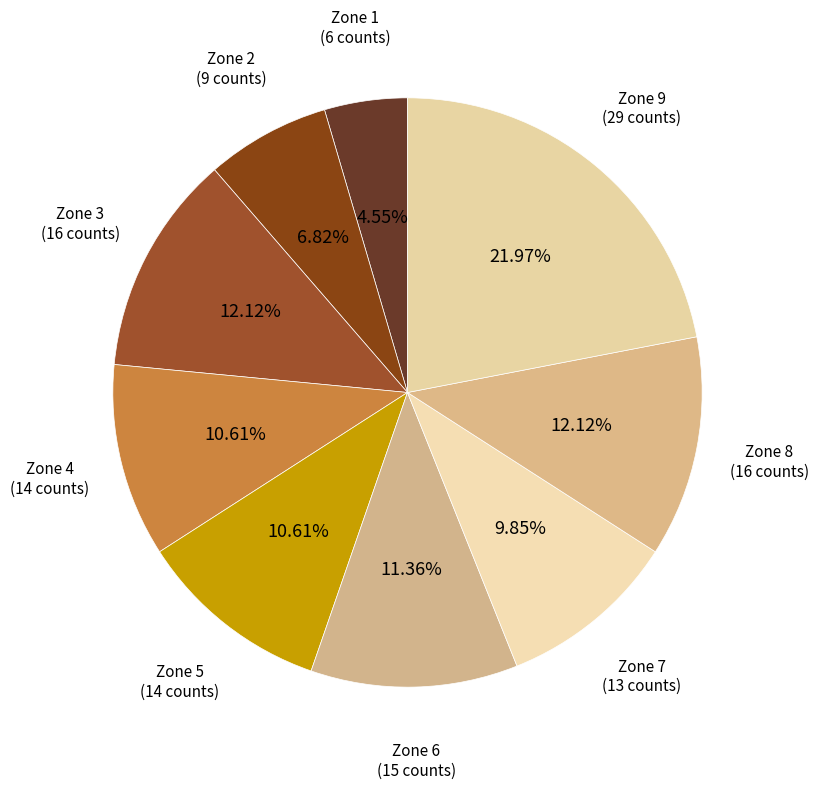

How many segments does this pie chart have?

9